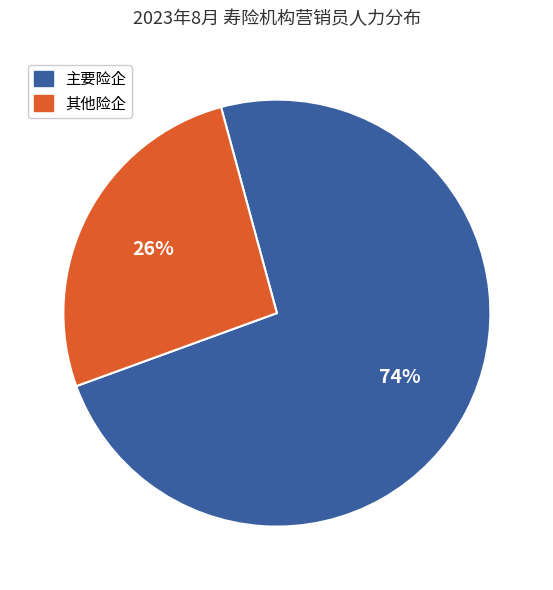

Does any single category account for the majority?

Yes